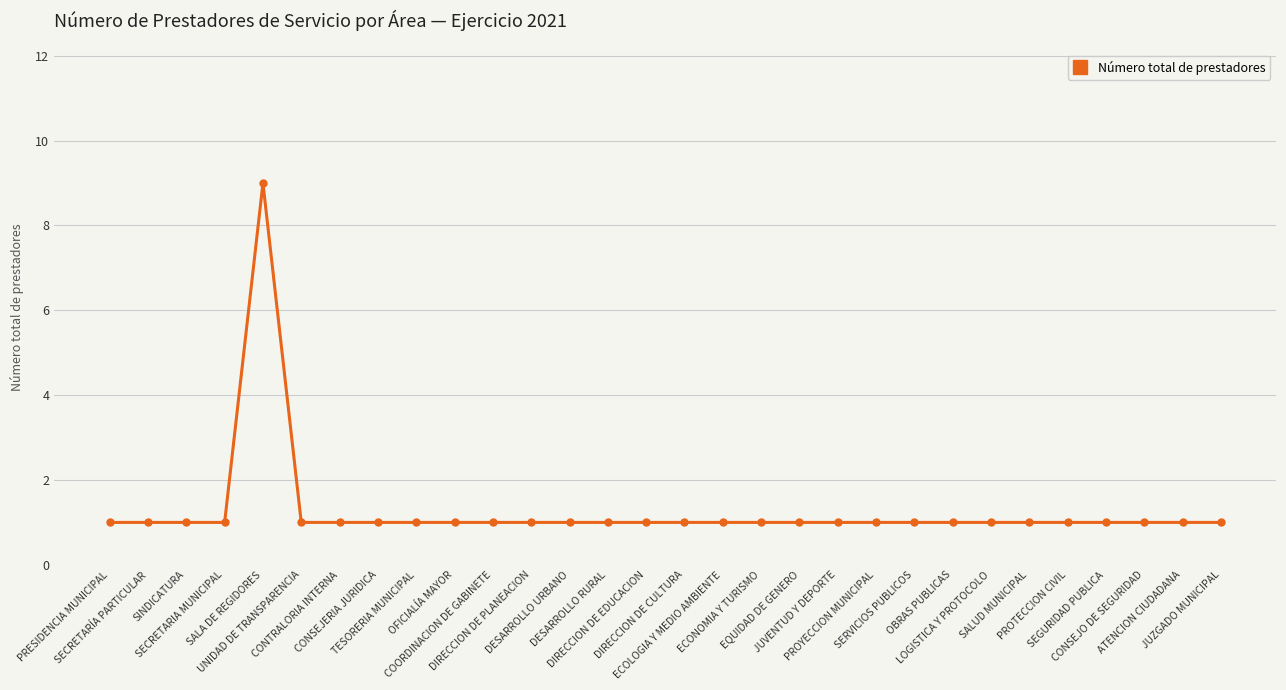

Which has a higher value, SALA DE REGIDORES or LOGISTICA Y PROTOCOLO?

SALA DE REGIDORES